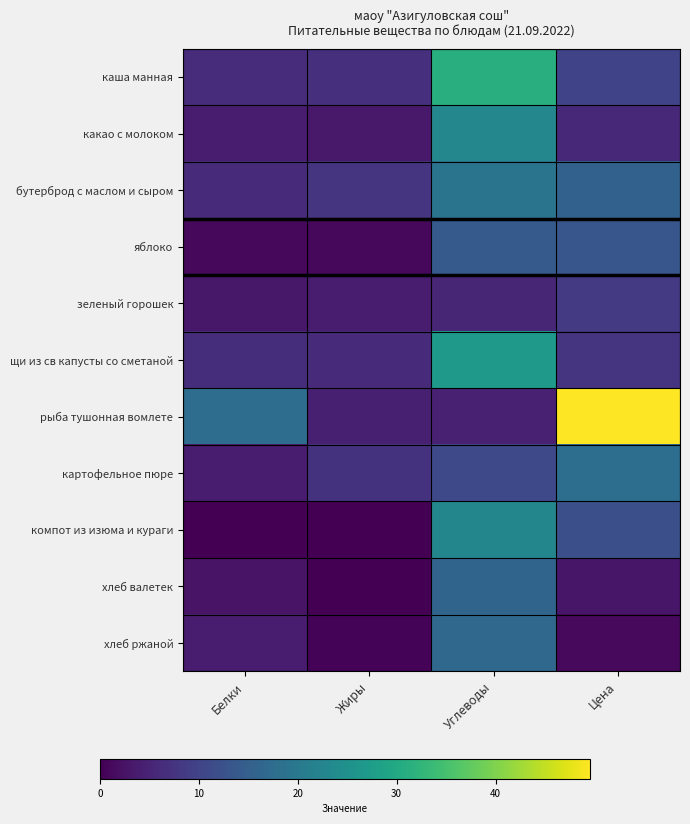

Between Цена and Белки, which is larger?

Цена